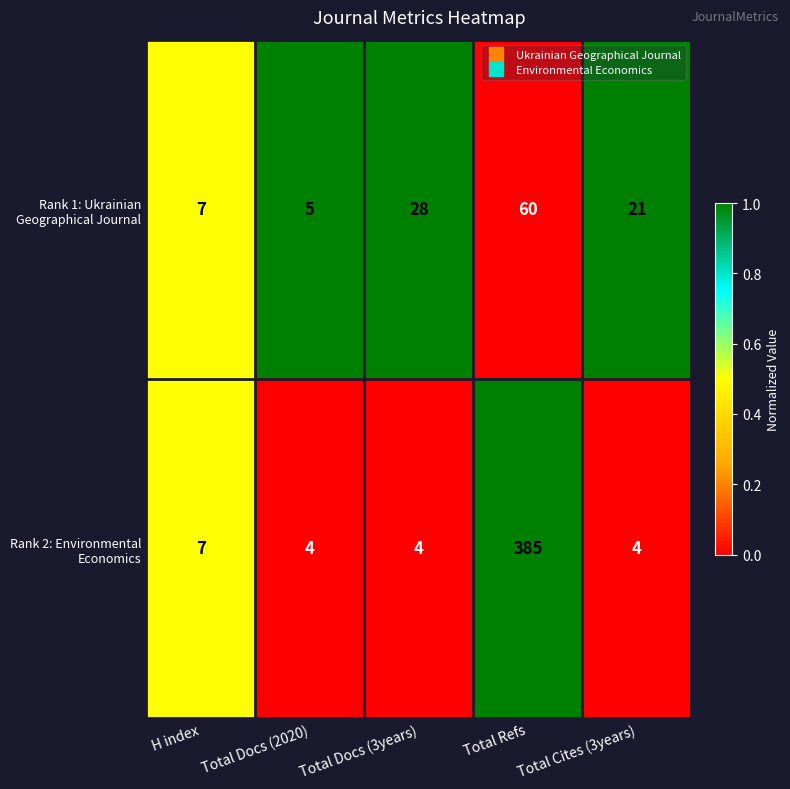

How many data points does each series have?

5